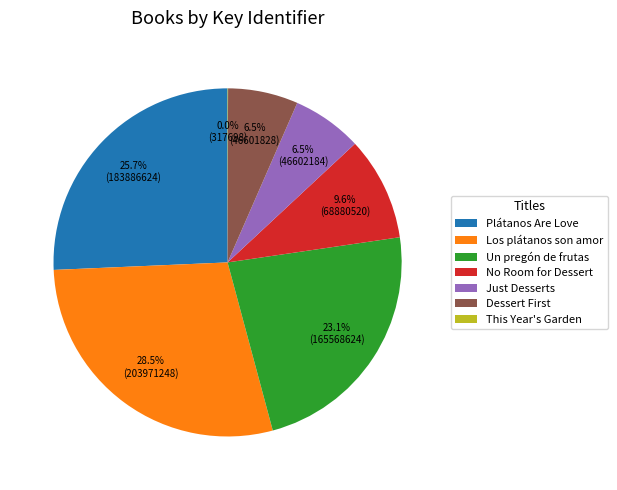

Between Just Desserts and Un pregón de frutas, which is larger?

Un pregón de frutas